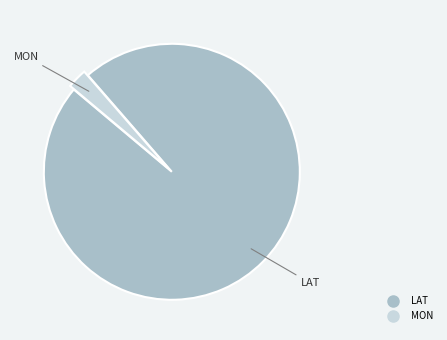

How many segments does this pie chart have?

2